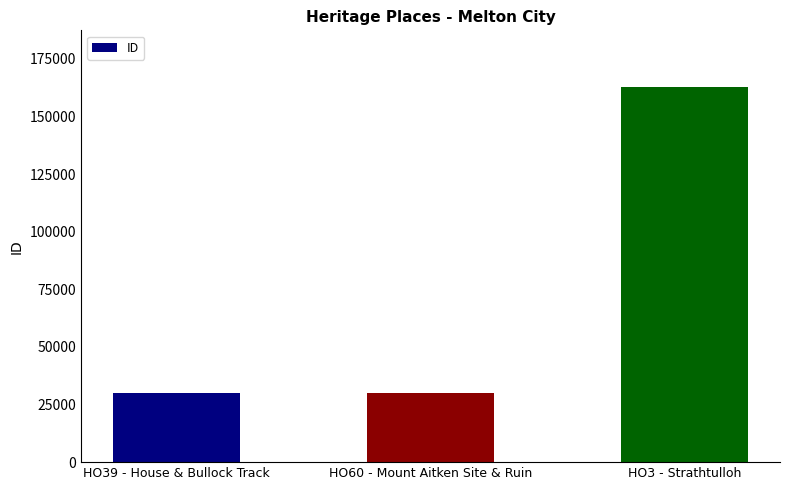

How many values are below 30057?

1